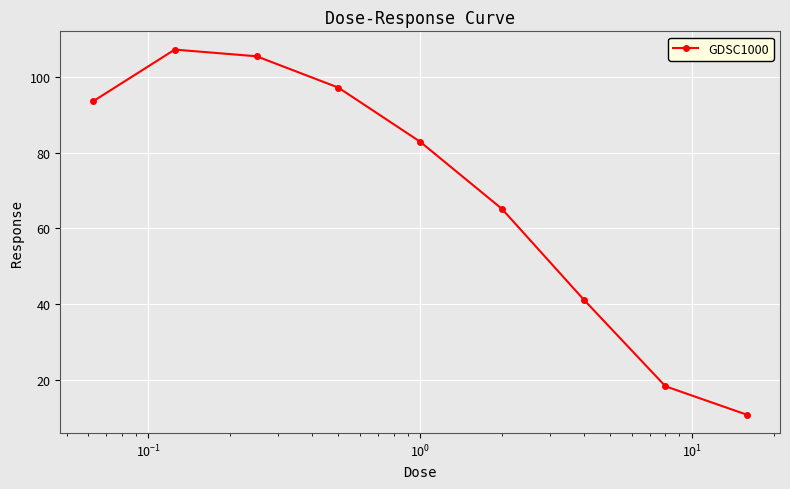

Reading right to left, extract all data points from this chart.

10.7	18.3	41.2	65.2	82.9	97.2	105.5	107.3	93.6